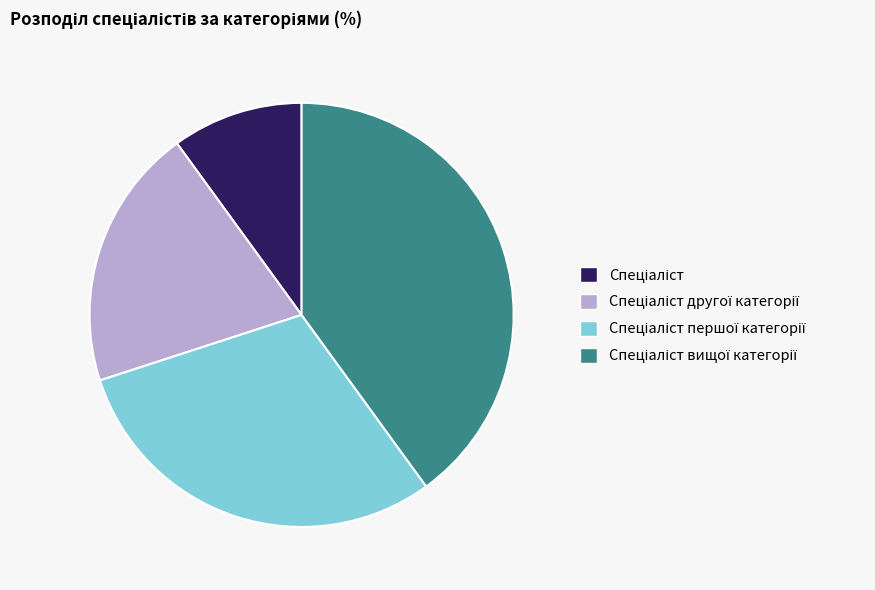

Is there any slice that represents more than half of the pie?

No